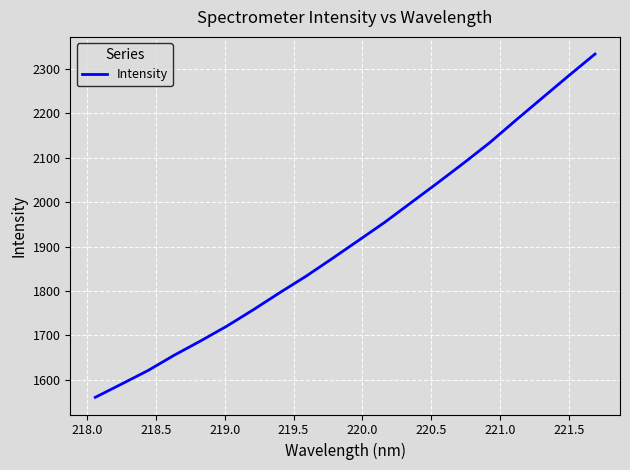

What is the smallest value displayed?

1560.5